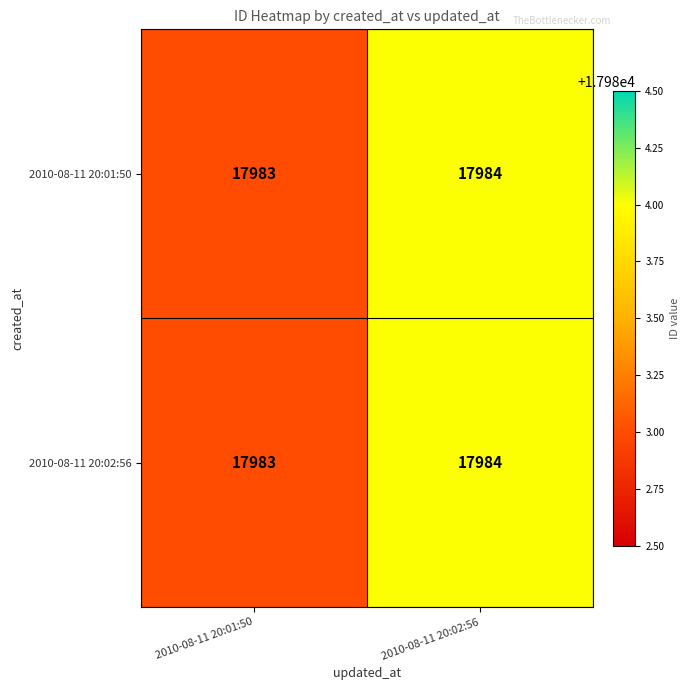

Where is 2010-08-11 20:01:50 nearest to the value 17983?

2010-08-11 20:01:50